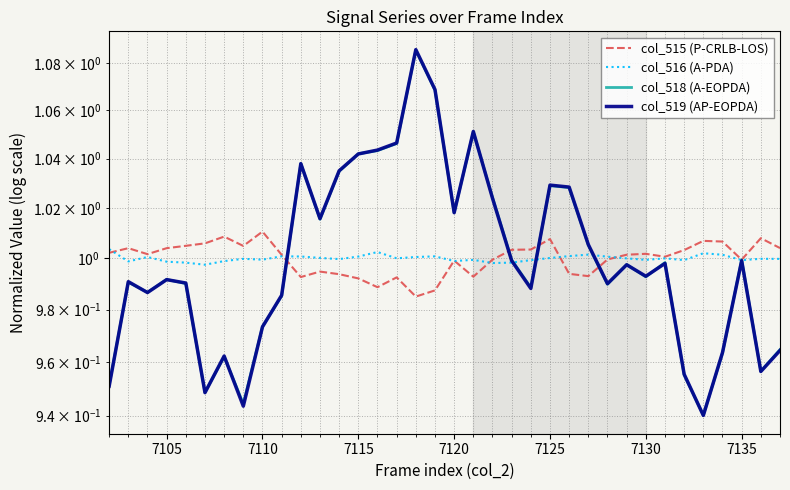

What is the average value of the col_518 (A-EOPDA) series?

1.0